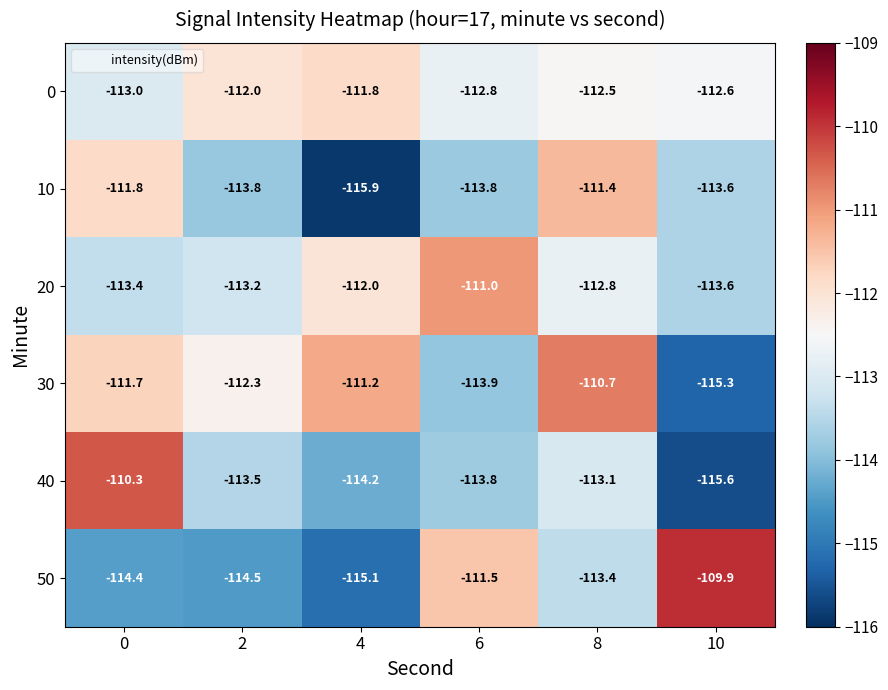

True or false: 40 has a value of -23.9 at 2.

False